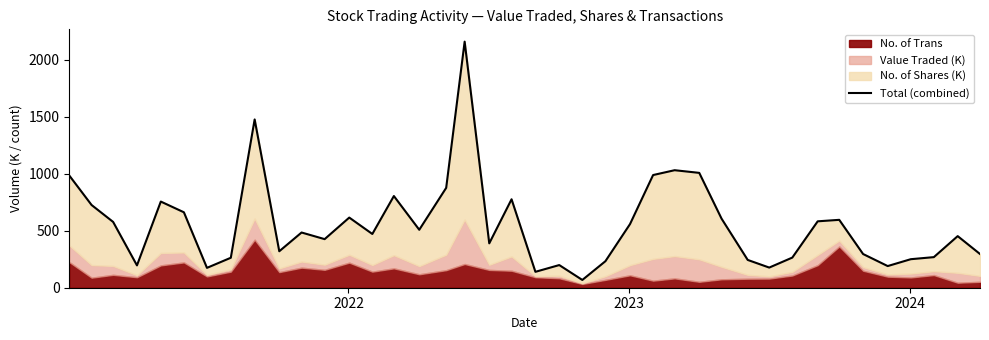

What is the value of the 4th point from the left?

195.8